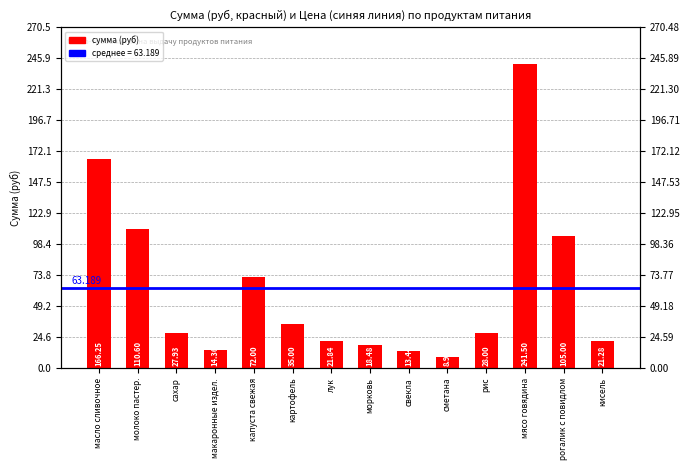

How many data points does each series have?

14